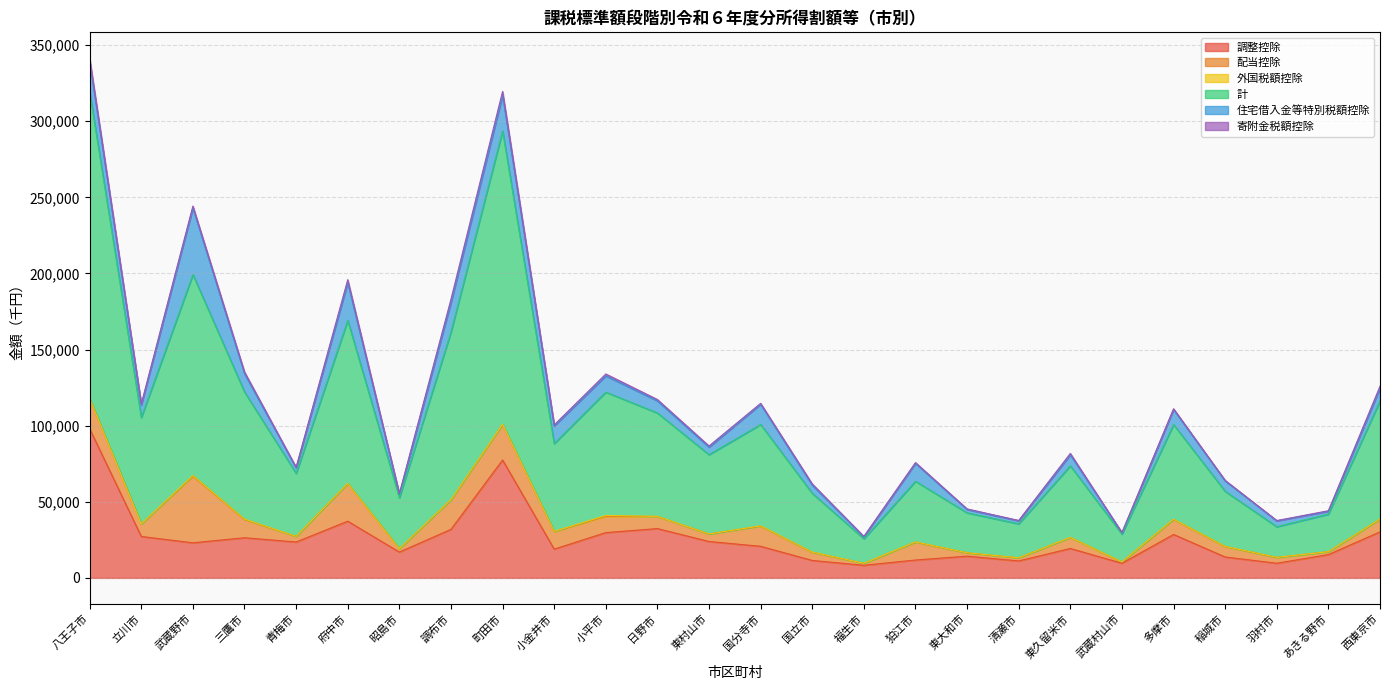

What is the label of the 7th point from the right?

東久留米市